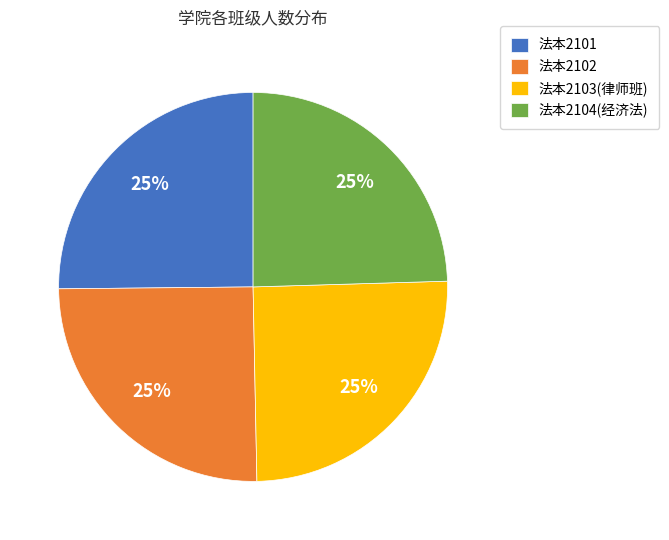

To the nearest percent, what percentage of the pie is 法本2101?

25%